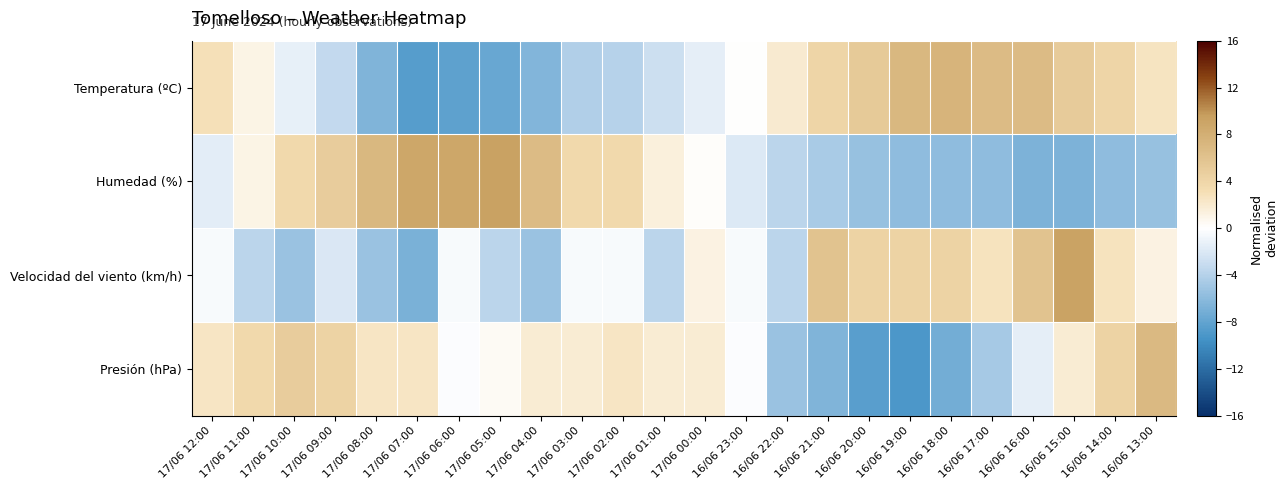

What is the spread (max minus min) of values at 17/06 06:00?

17.0